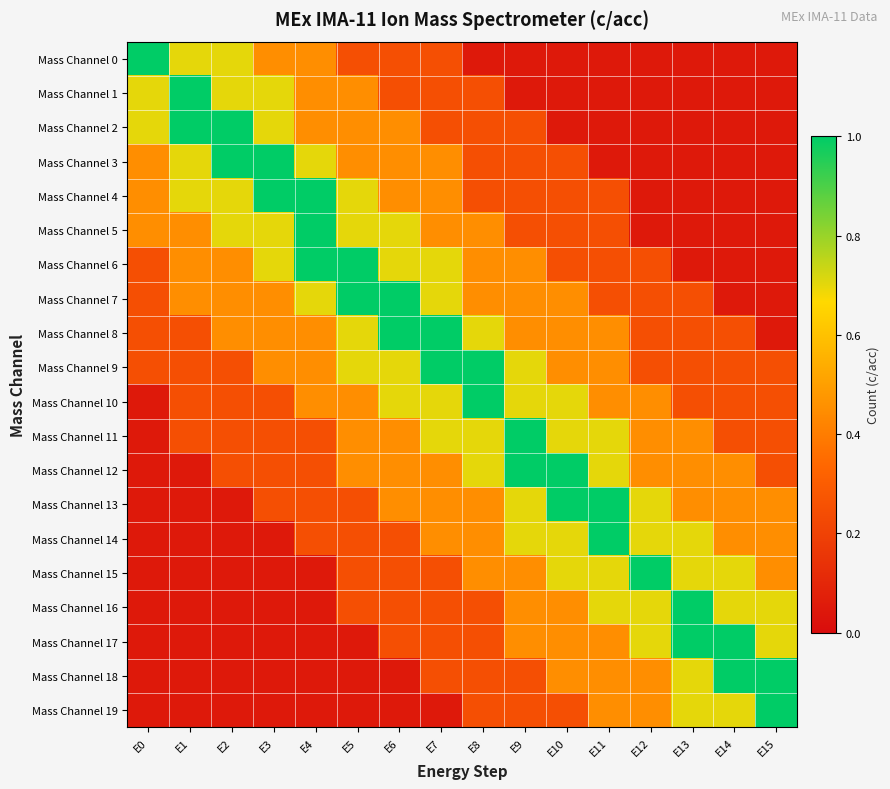

List the series in order of their peak value, lowest first.

Mass Channel 0, Mass Channel 1, Mass Channel 2, Mass Channel 3, Mass Channel 4, Mass Channel 5, Mass Channel 6, Mass Channel 7, Mass Channel 8, Mass Channel 9, Mass Channel 10, Mass Channel 11, Mass Channel 12, Mass Channel 13, Mass Channel 14, Mass Channel 15, Mass Channel 16, Mass Channel 17, Mass Channel 18, Mass Channel 19